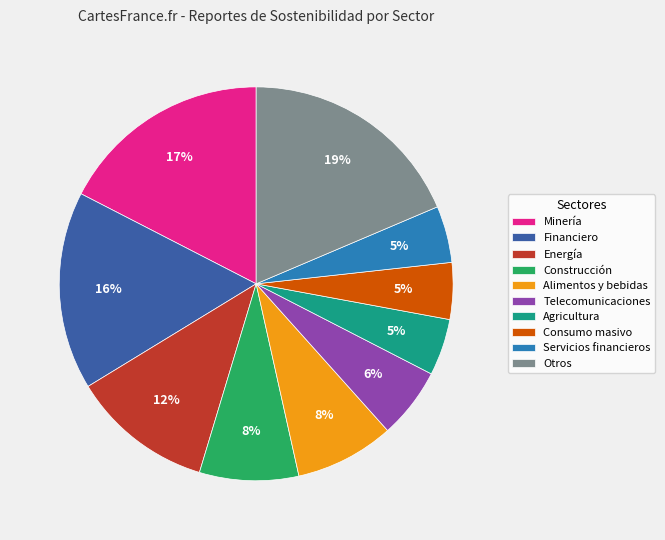

Approximately how many times larger is the value at Agricultura compared to Consumo masivo?

1.0